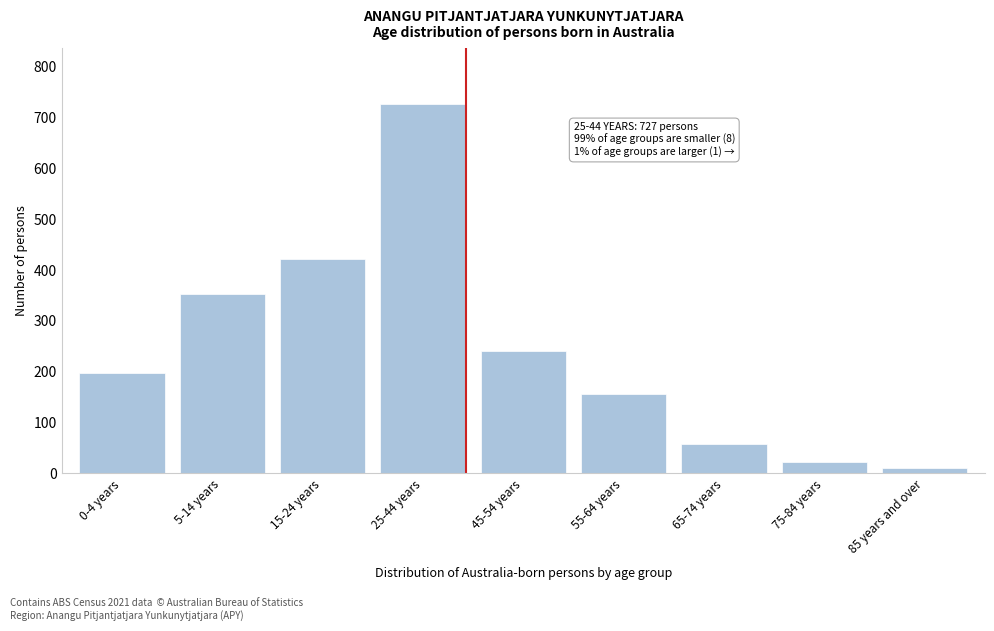

Reading left to right, transcribe all the data shown in this chart.

0-4 years=198	5-14 years=353	15-24 years=422	25-44 years=727	45-54 years=240	55-64 years=156	65-74 years=58	75-84 years=23	85 years and over=10